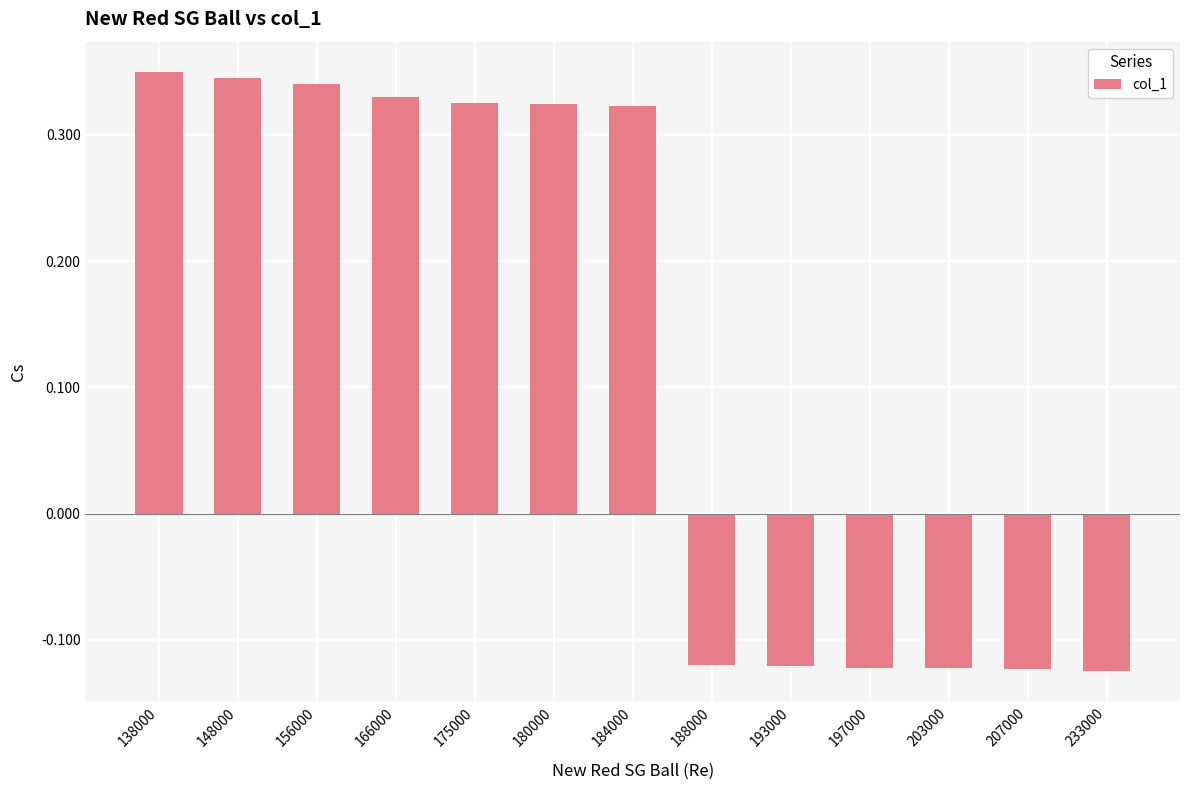

Is it true that the value at 138000 is 0.6?

False